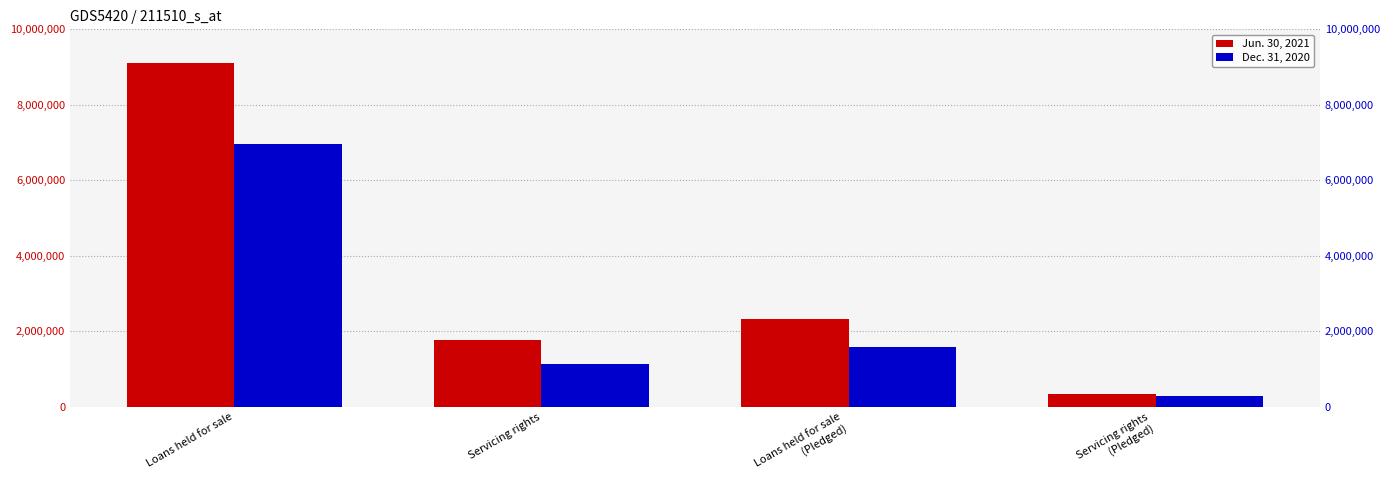

How many bars are there in each group?

2